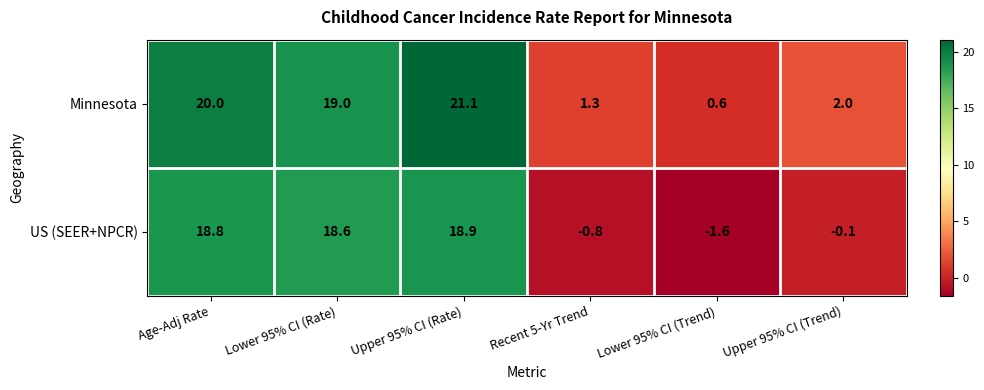

What is the sum of the Minnesota values at Age-Adj Rate and Lower 95% CI (Rate)?

39.0